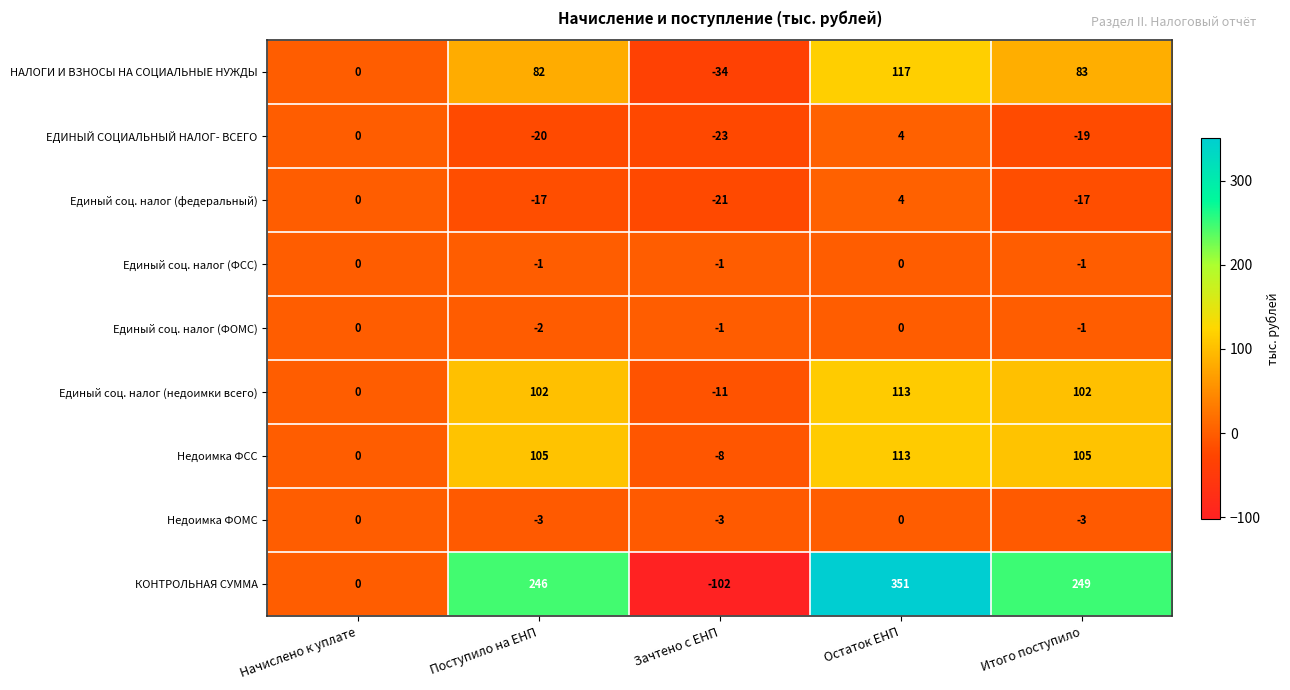

Which category has the highest value in the Недоимка ФСС series?

Остаток ЕНП